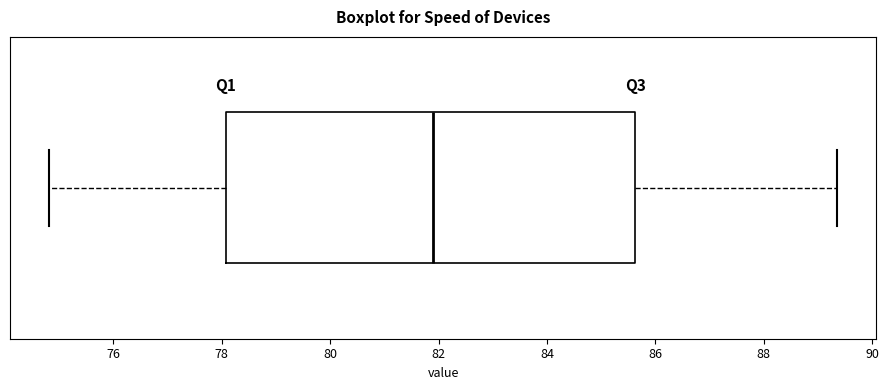

Where is the left edge of the box on the x-axis? The values are not printed on the chart, so give them approximately, as read against the axis.

78.0